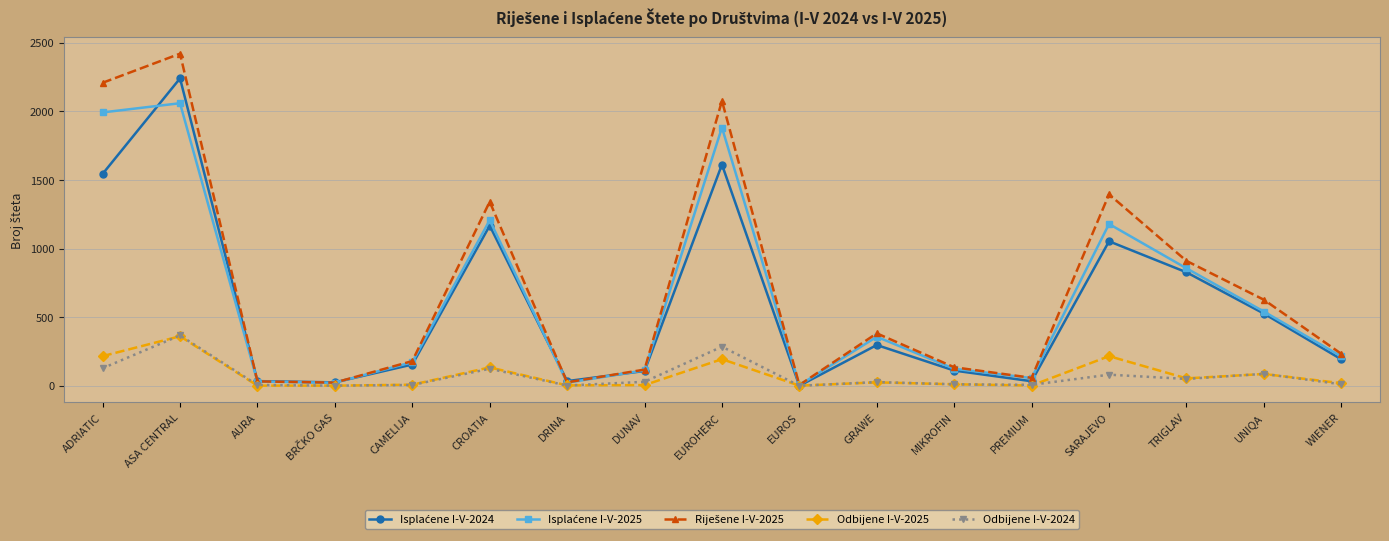

True or false: Odbijene I-V-2024 has a value of 6 at AURA.

True